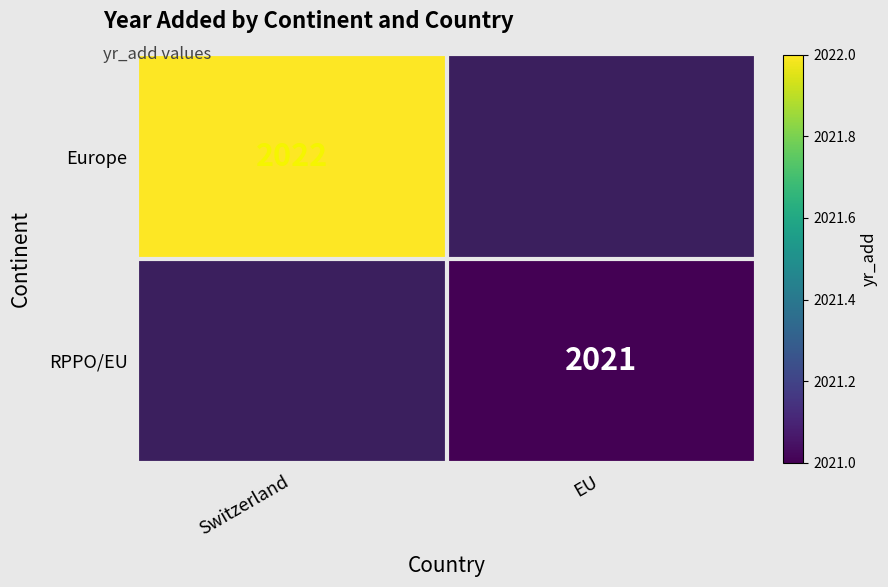

What is the smallest value displayed?

2021.0